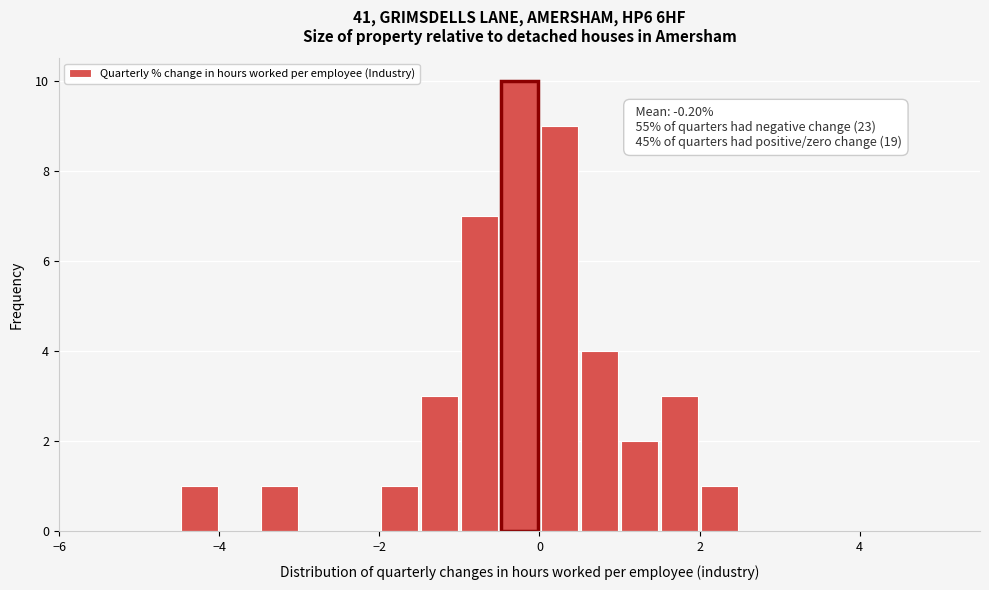

Read against the x-axis, roughly where is the centre of the tallest bar?

-0.2